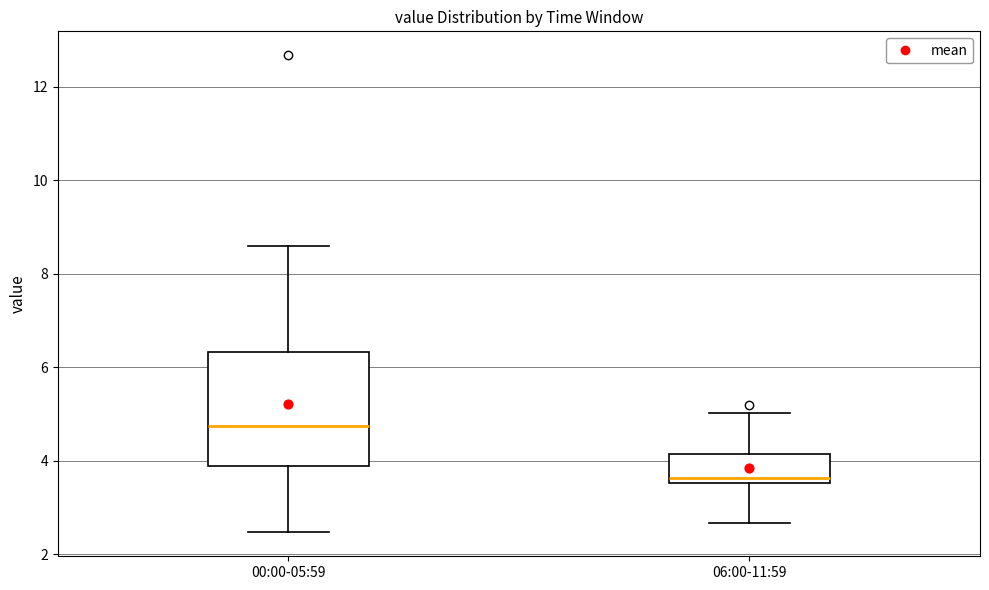

Where is the lower edge of the box for 06:00-11:59 on the y-axis? The values are not printed on the chart, so give them approximately, as read against the axis.

3.6